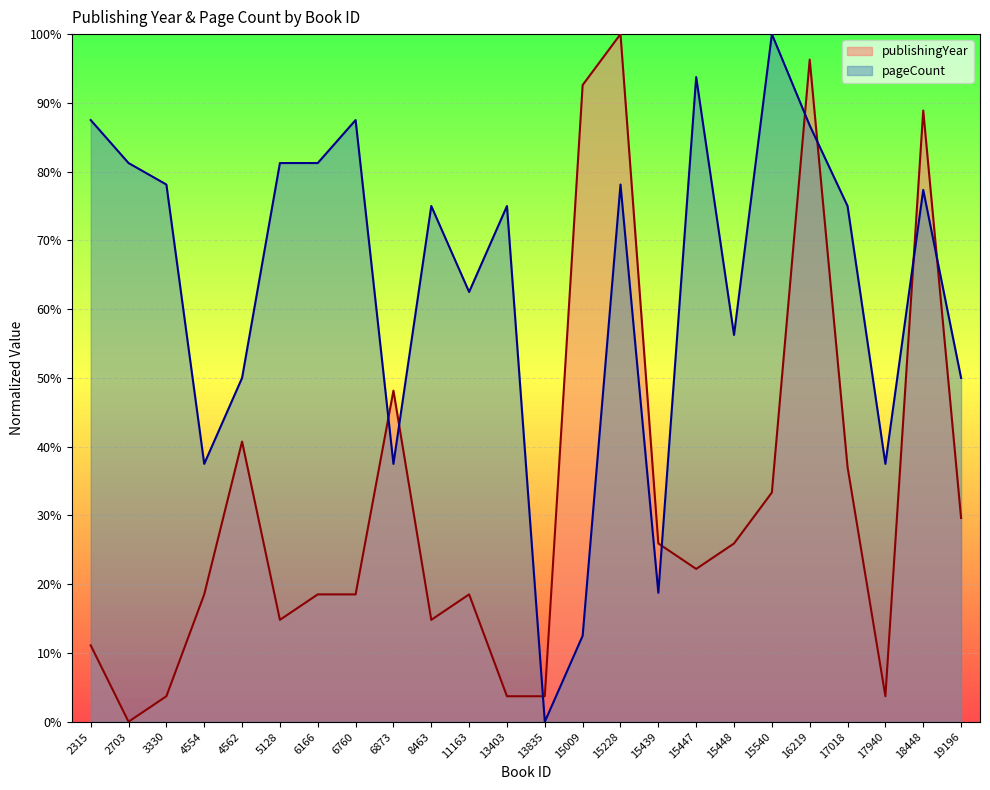

True or false: publishingYear and pageCount cross at least once.

True